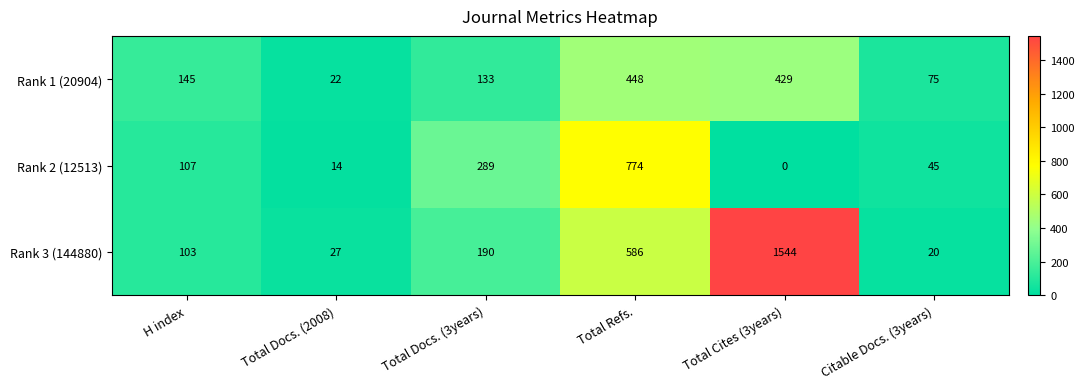

What is the difference between the maximum and minimum values in the Rank 3 (144880) series?

1524